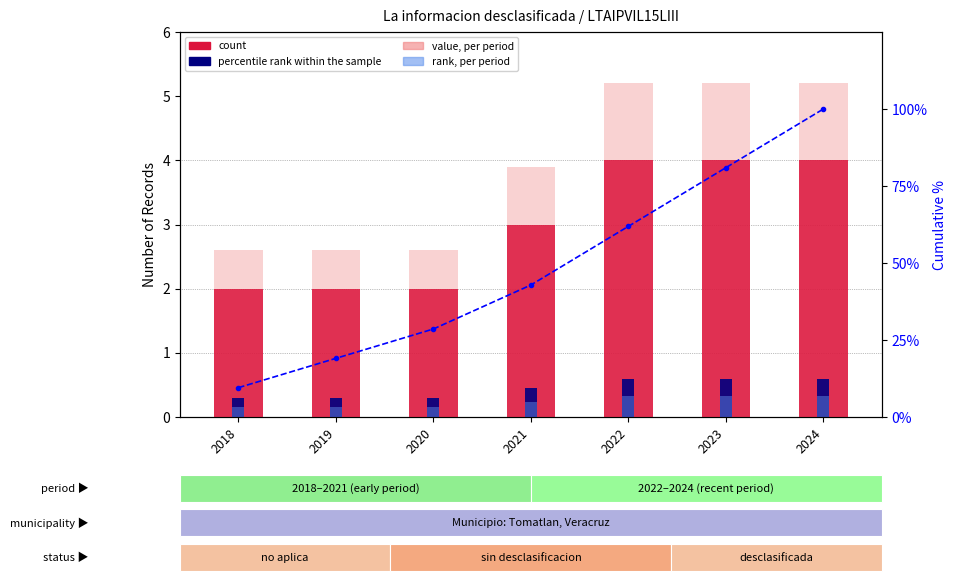

Read the value, per period value at 2021.

3.9